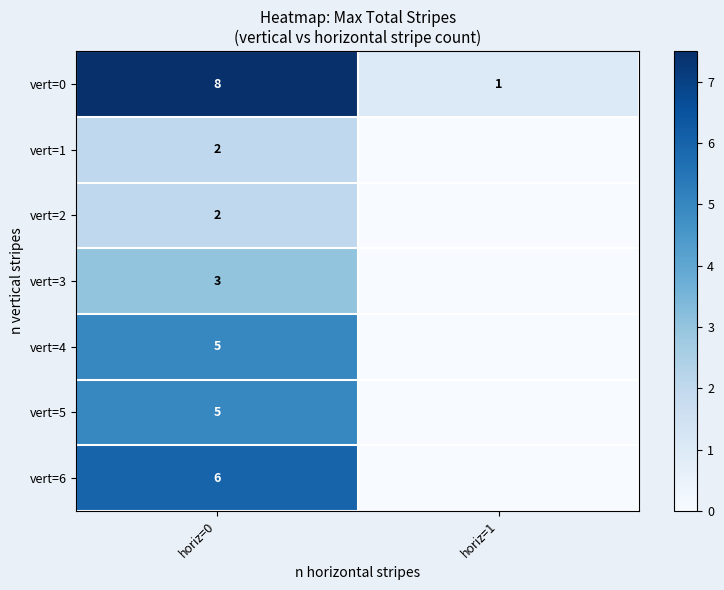

The value of vert=0 at horiz=1 is 0. True or false?

False